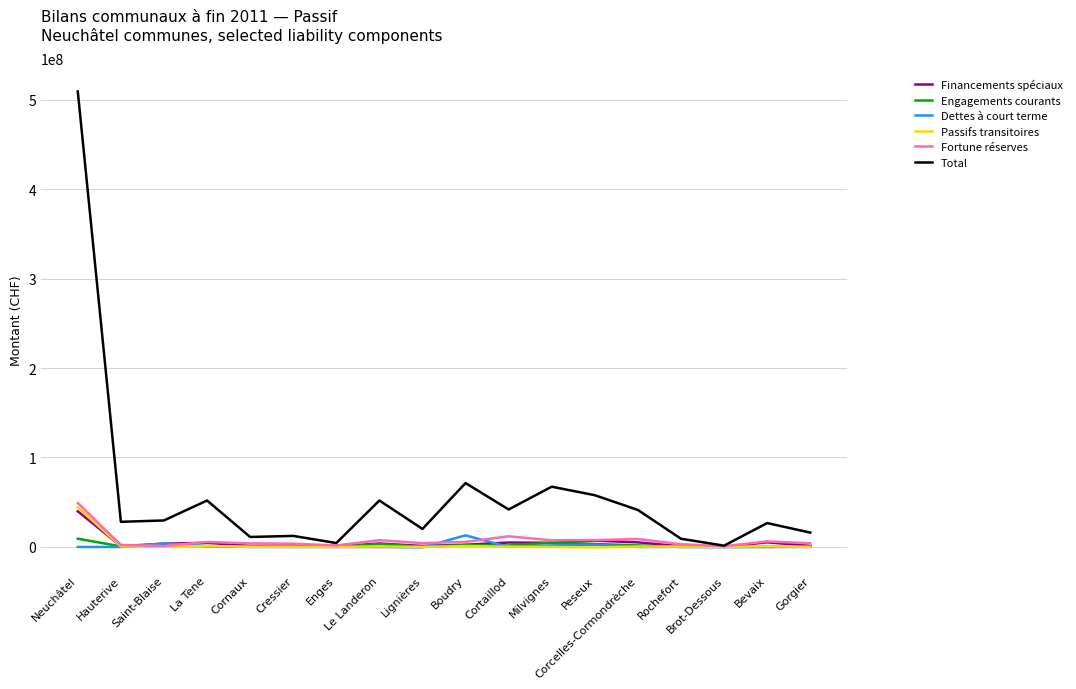

Which series has the largest total across all categories?

Total